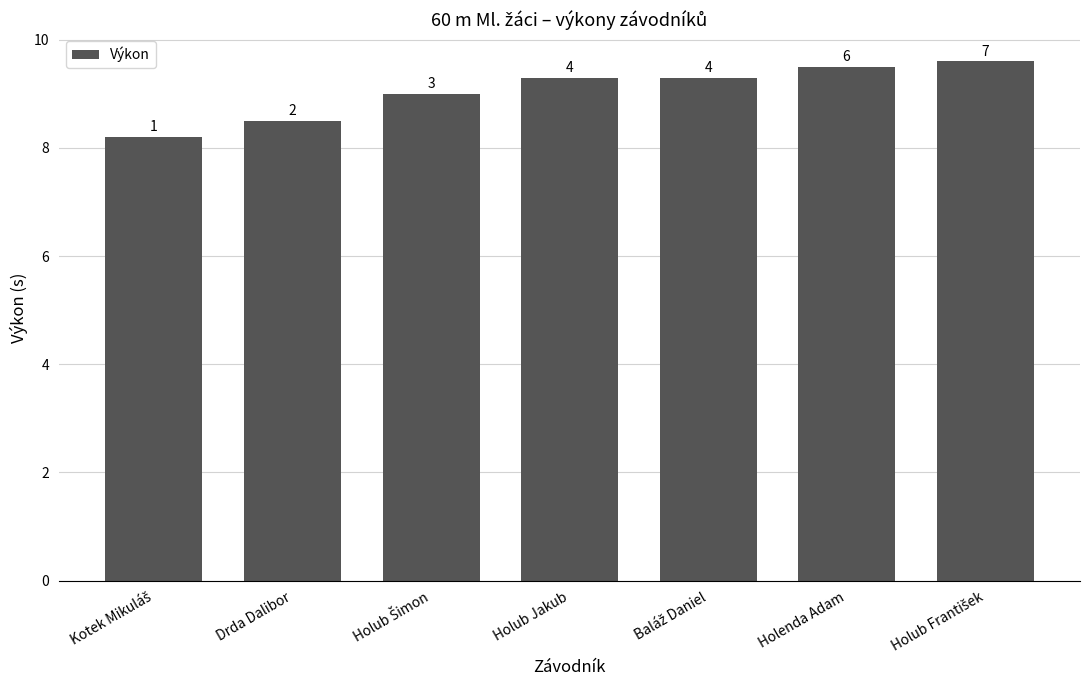

How many bars are there in total?

7